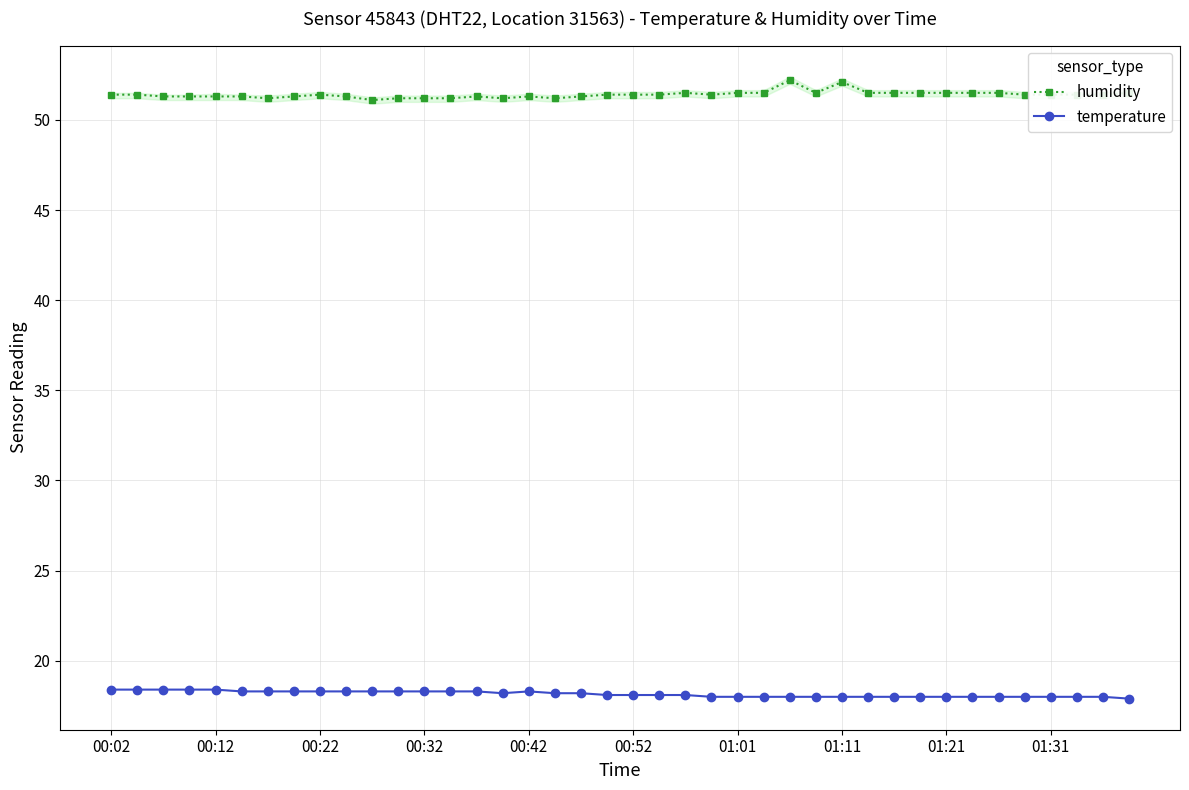

The value of temperature at 01:11 is 32.1. True or false?

False